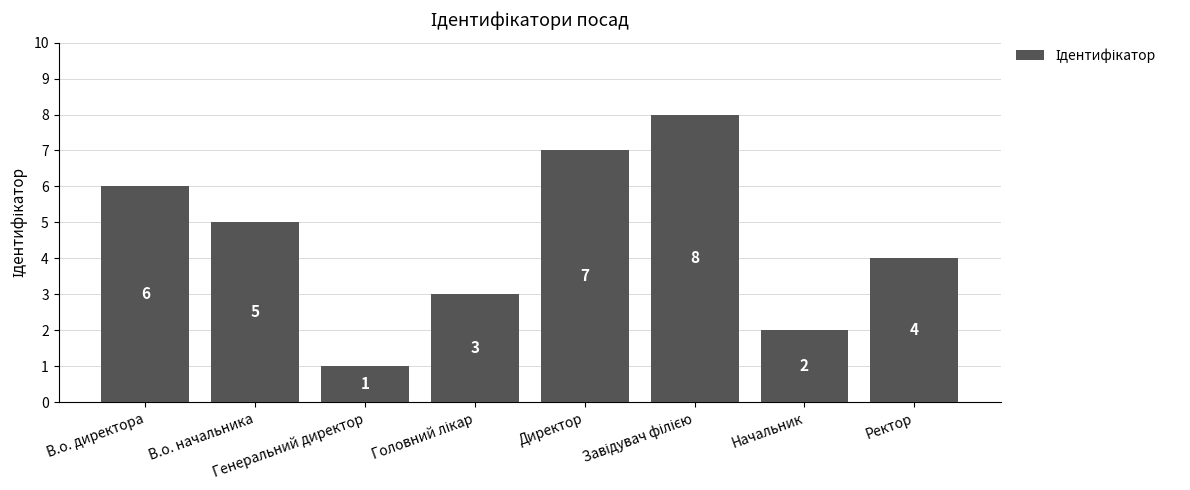

The value at Начальник is 1. True or false?

False